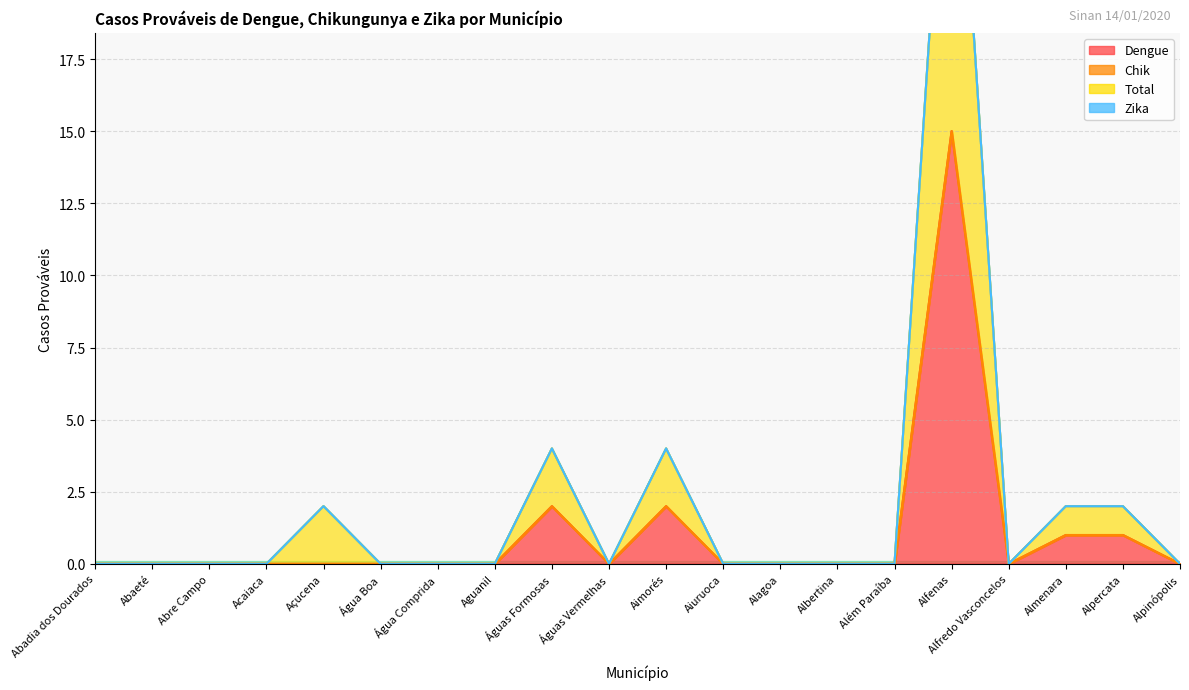

True or false: Dengue and Total cross at least once.

False